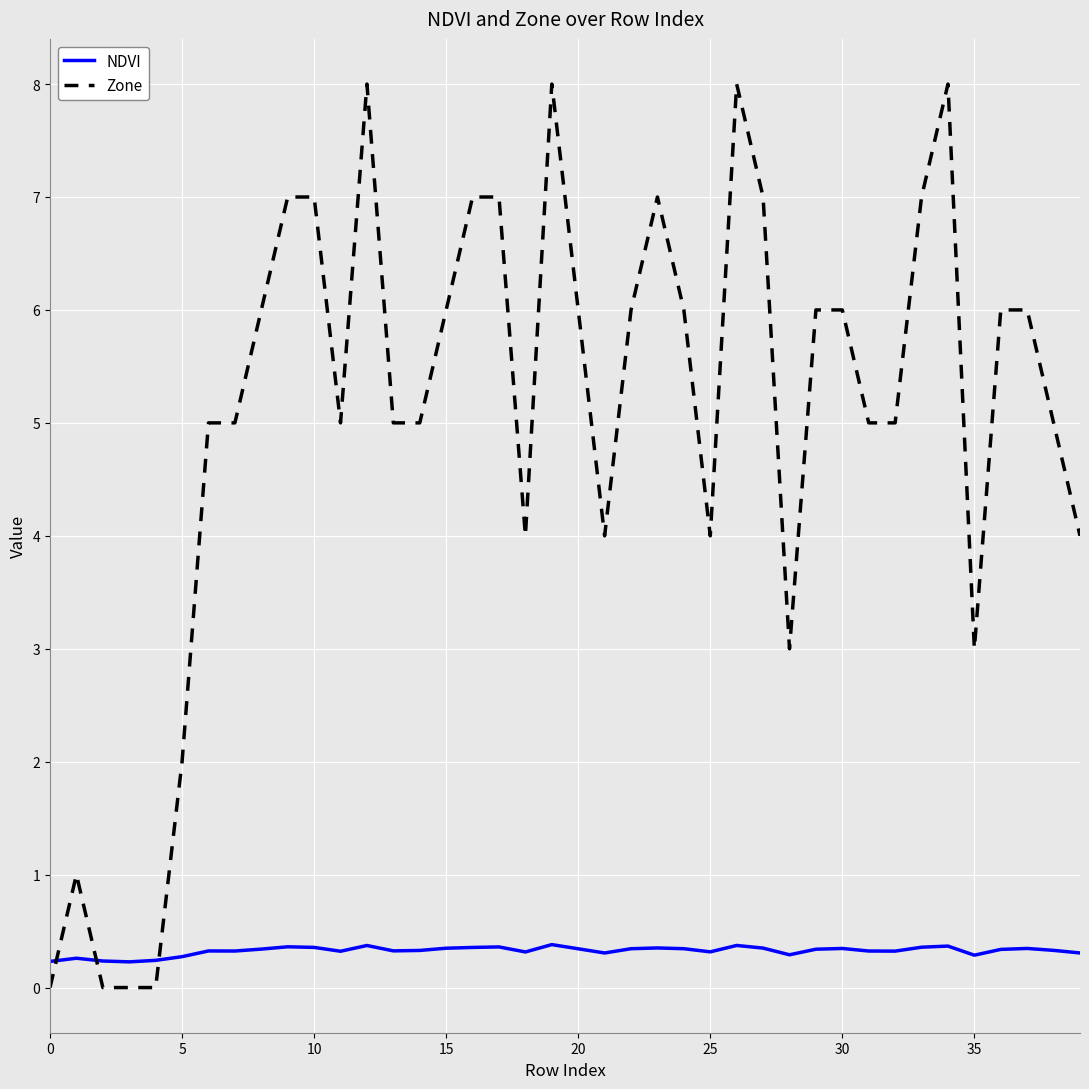

Which series has the widest spread of values?

Zone